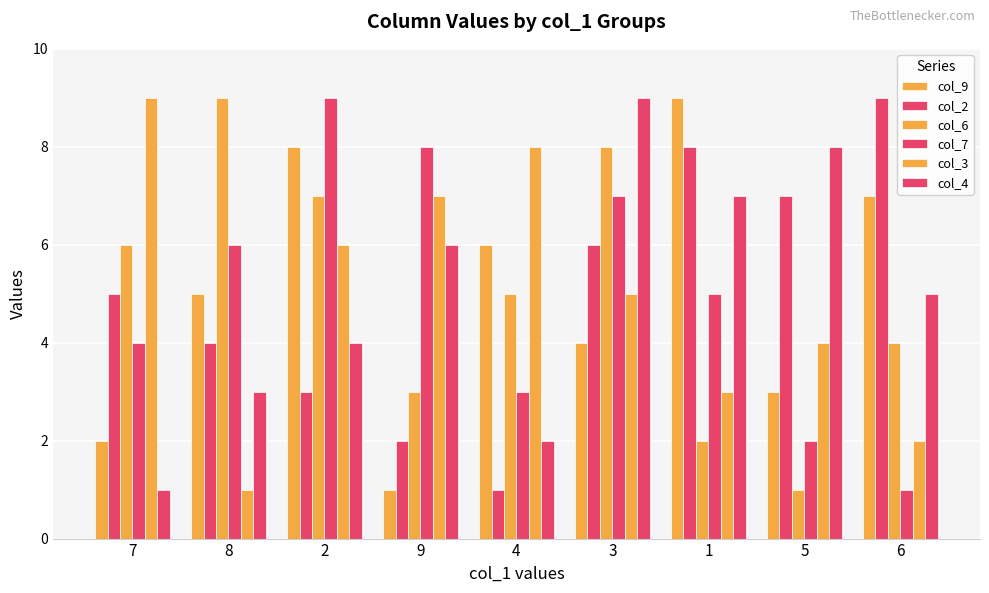

How many bars are there in each group?

6